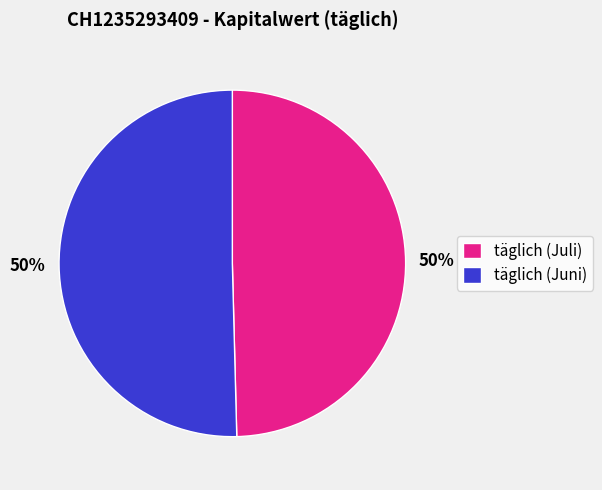

Is it true that täglich (Juli) is 50% of the pie?

True